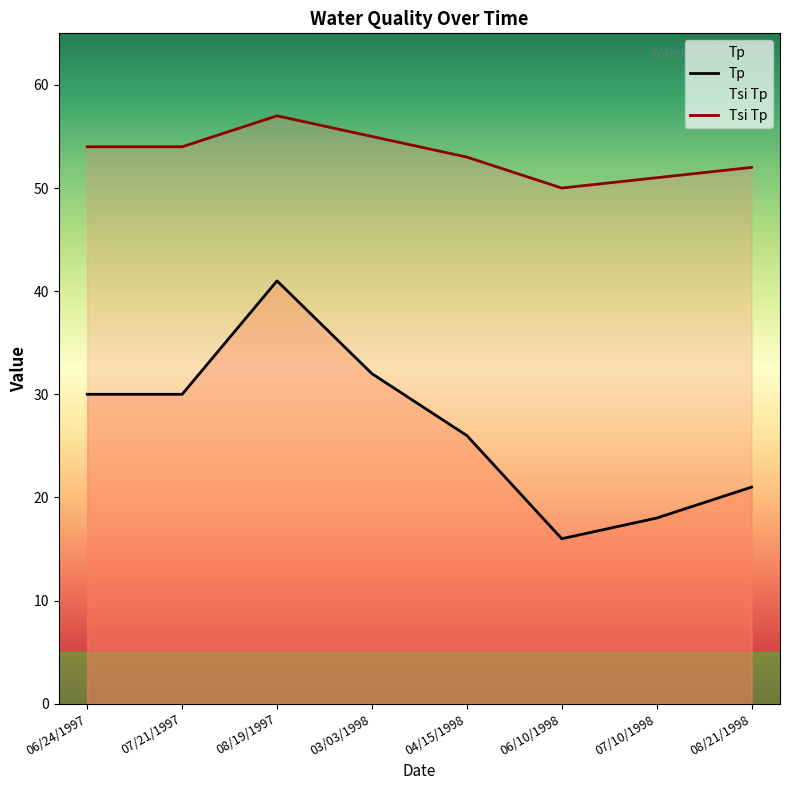

What is the difference between the highest and lowest values at 04/15/1998?

27